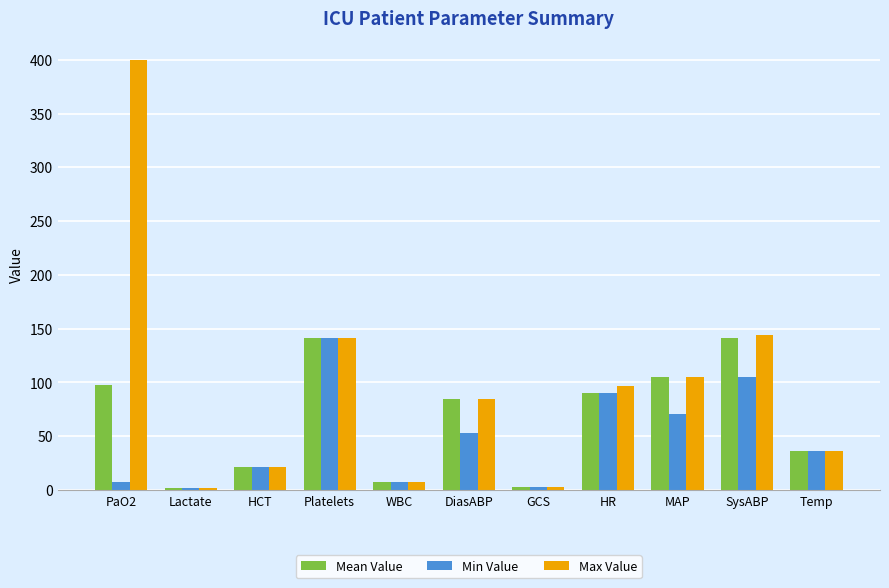

Rank the series by their average value, from highest to lowest.

Max Value, Mean Value, Min Value